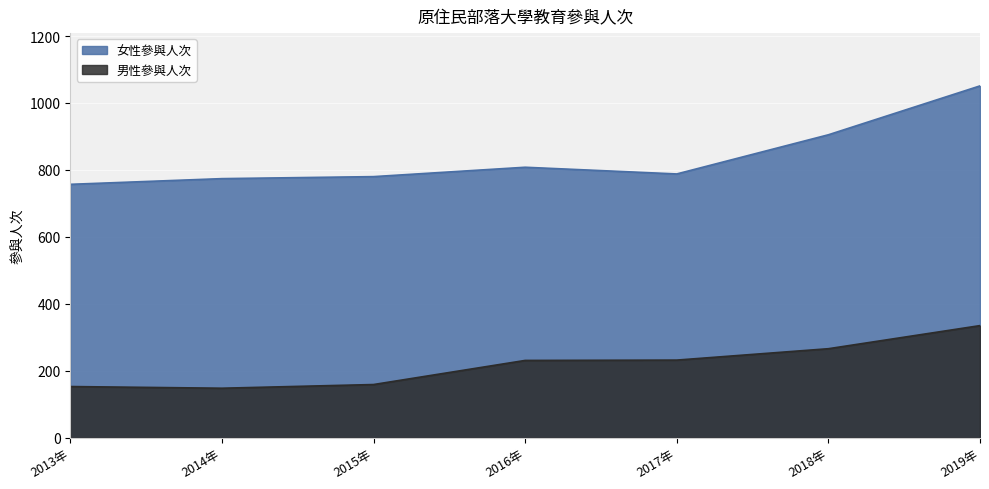

What position from the right is 2015年?

5